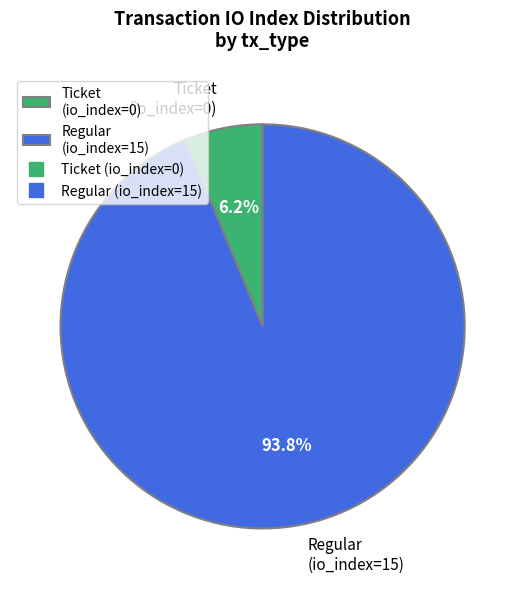

What percentage do Ticket (io_index=0) and Regular (io_index=15) together represent?

100.0%